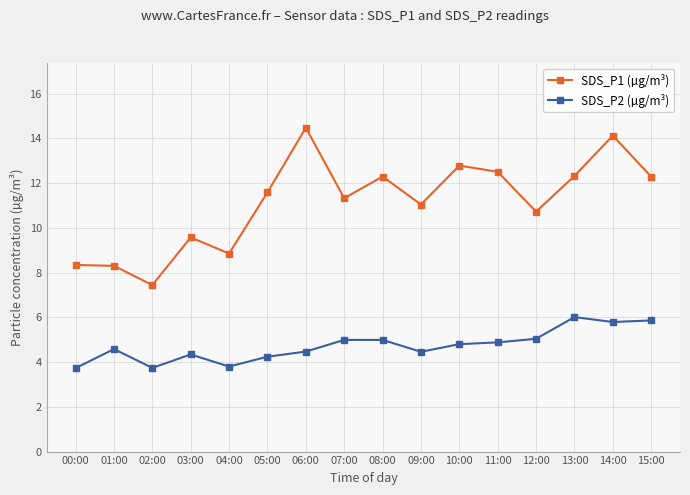

Is this an area chart (filled region under the line)?

No